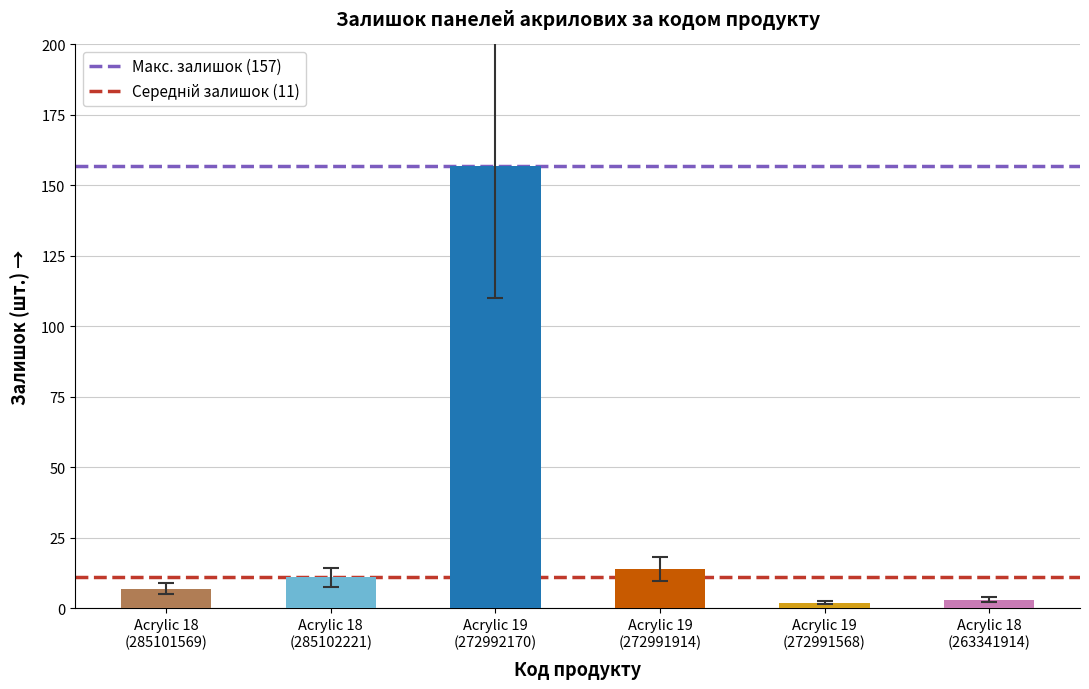

Is the value of Середній залишок (11) at Acrylic 18
(285102221) greater than the value of Макс. залишок (157) at Acrylic 18
(285102221)?

No